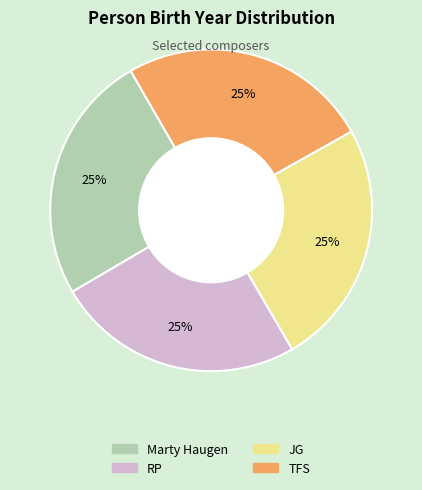

Is there any slice that represents more than half of the pie?

No